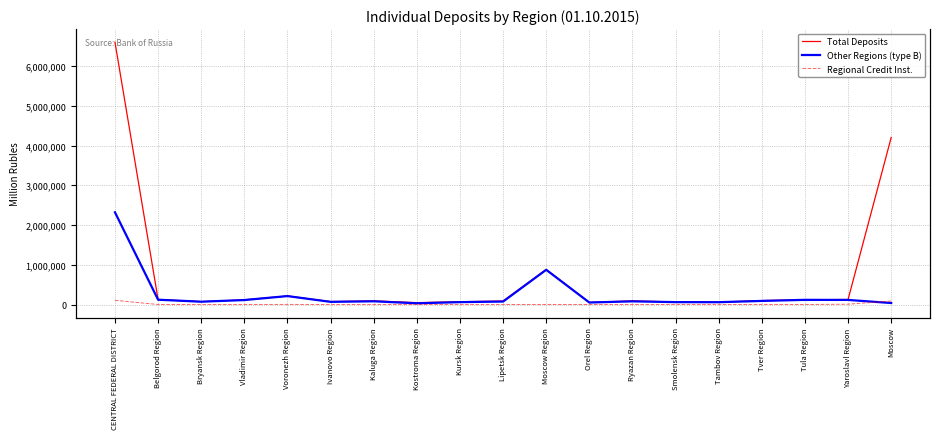

List the series in order of their peak value, lowest first.

Regional Credit Inst., Other Regions (type B), Total Deposits